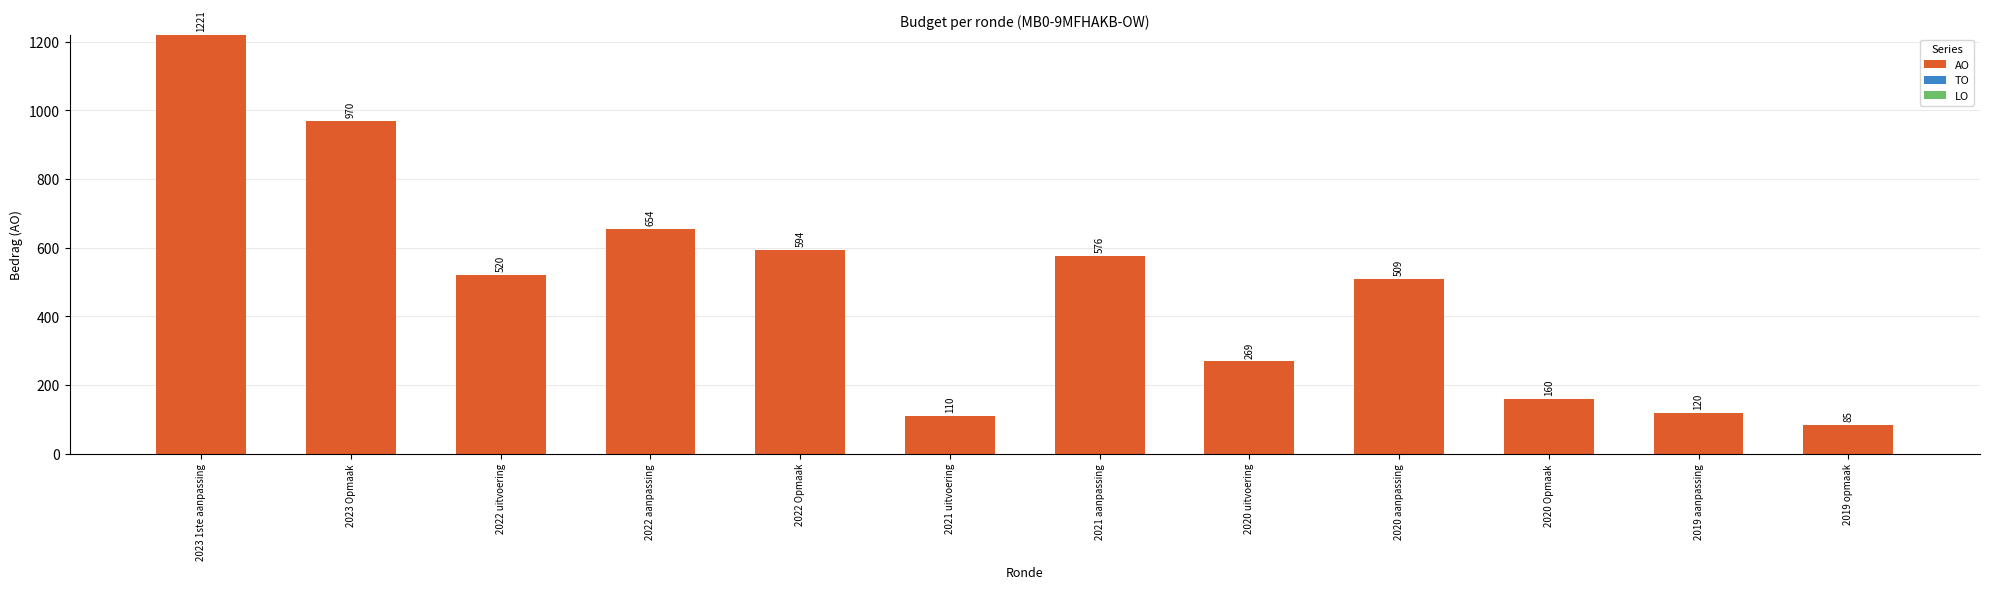

At which category does the chart reach its peak across all series?

2023 1ste aanpassing